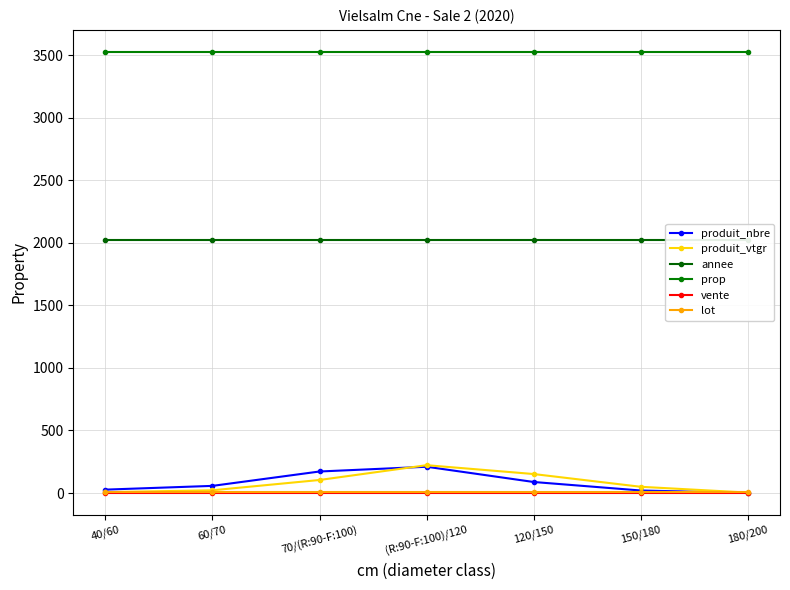

True or false: annee and produit_nbre intersect in this chart.

False